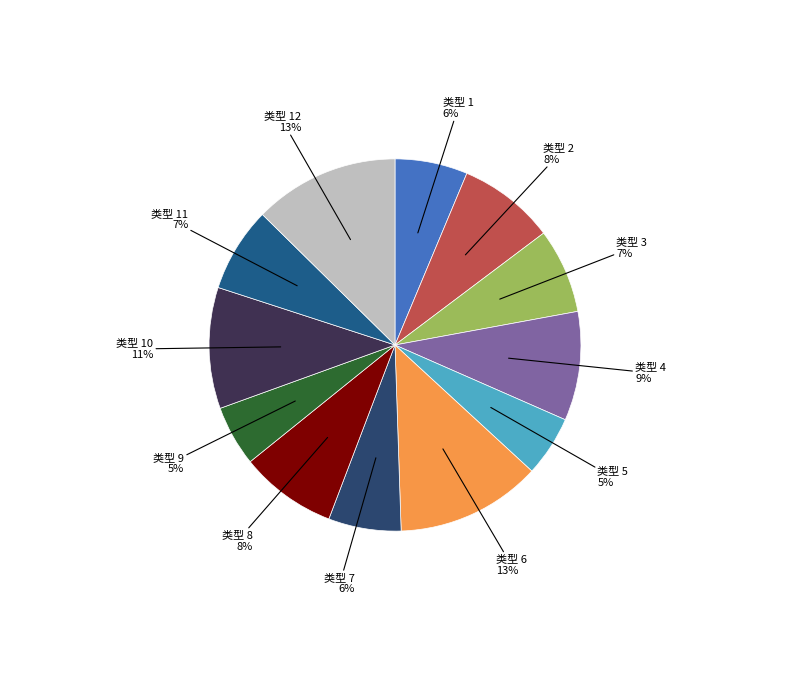

Count the number of slices in the pie.

12